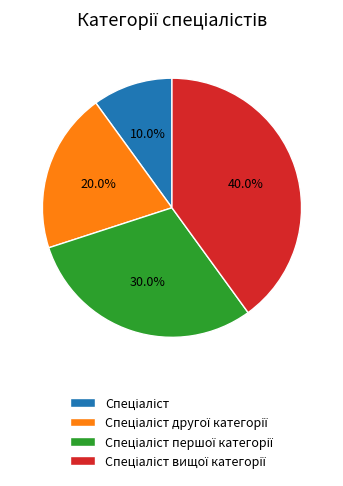

Is there any slice that represents more than half of the pie?

No